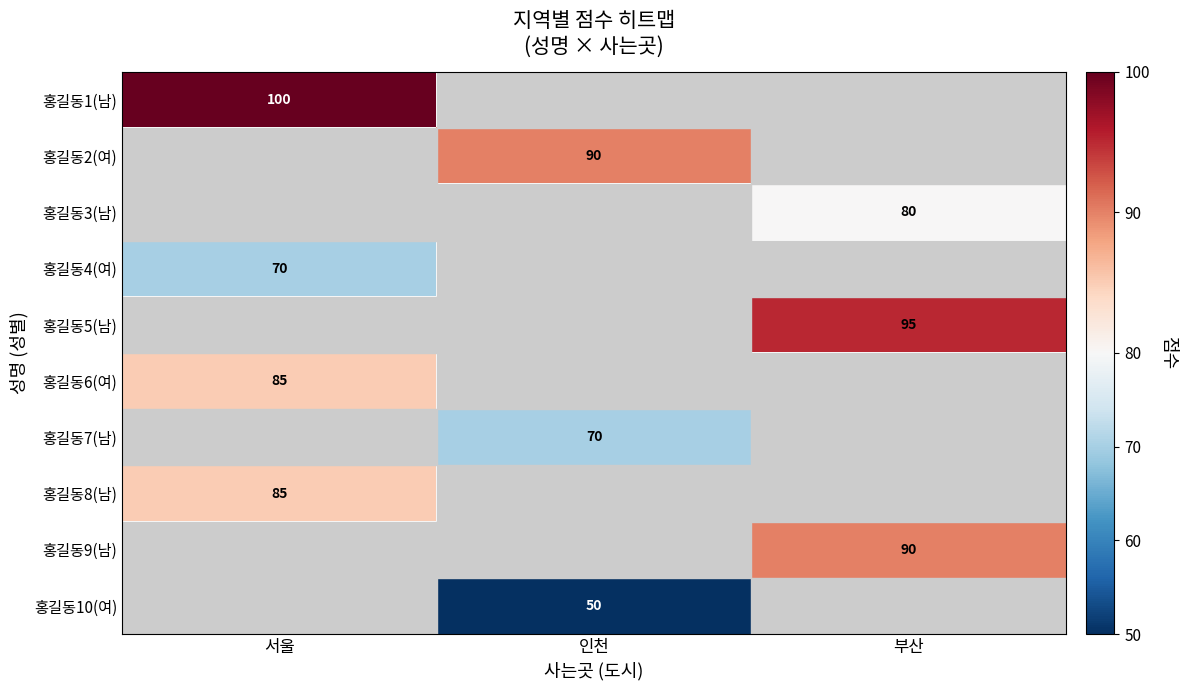

The 홍길동1(남) series shows 49 at 서울. True or false?

False